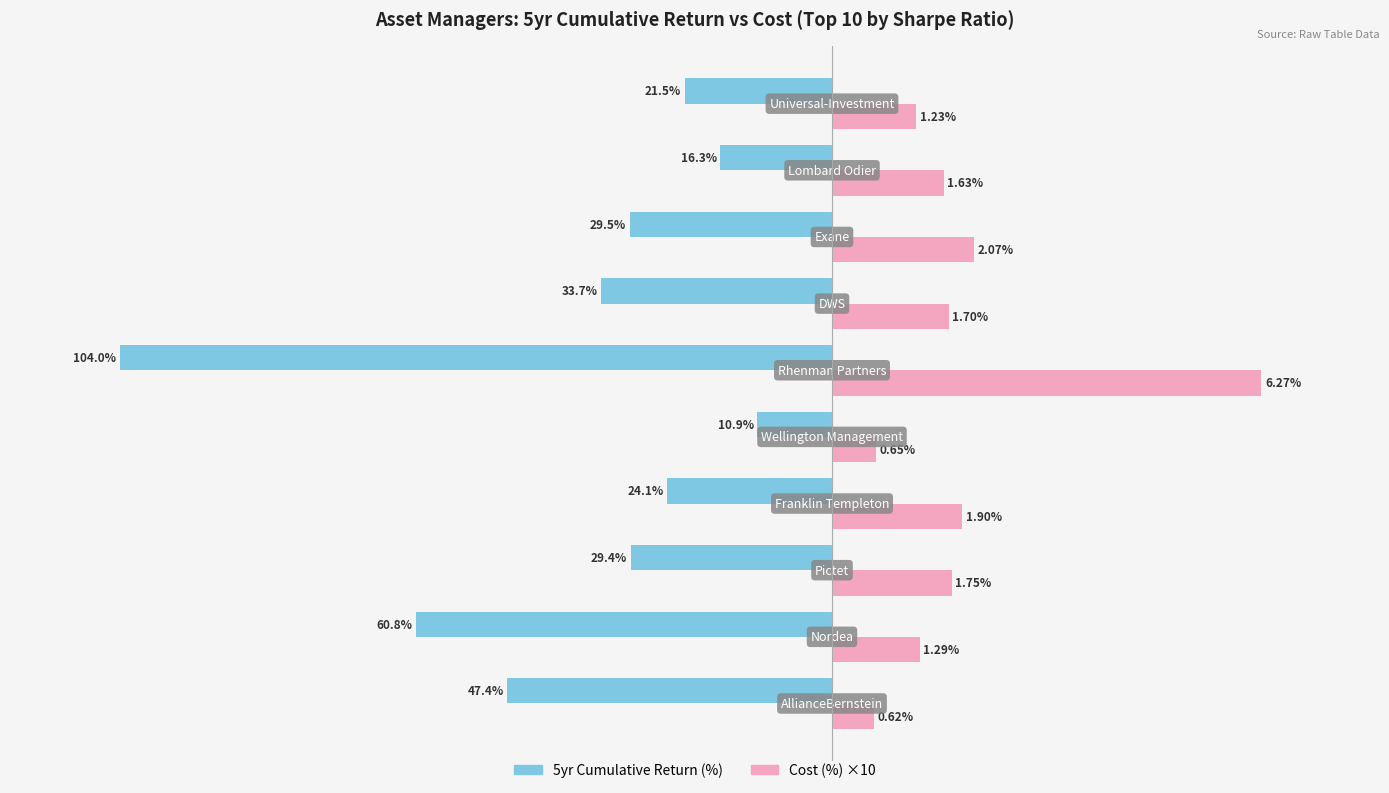

What are all the series names shown in the legend?

5yr Cumulative Return (%), Cost (%) ×10